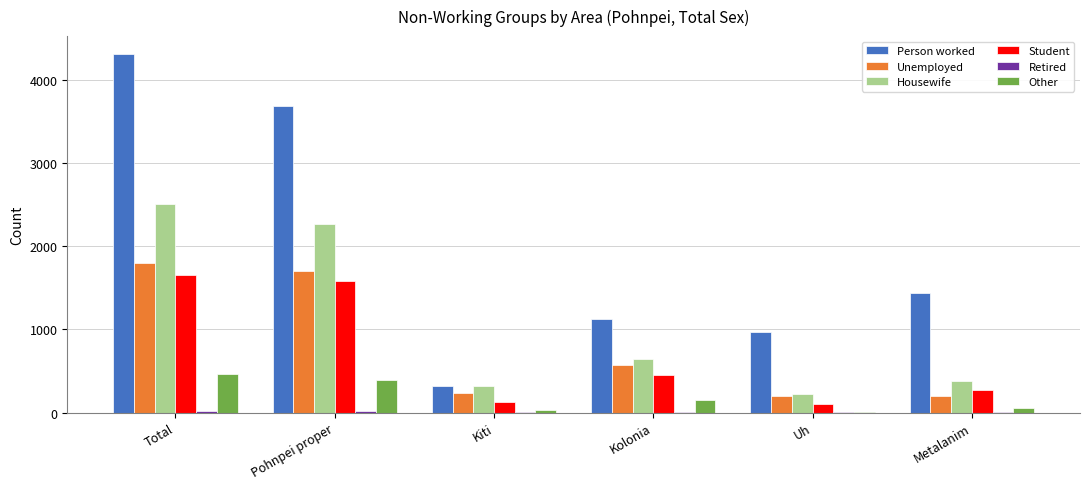

Between Total and Kolonia, which series saw the biggest shift?

Person worked